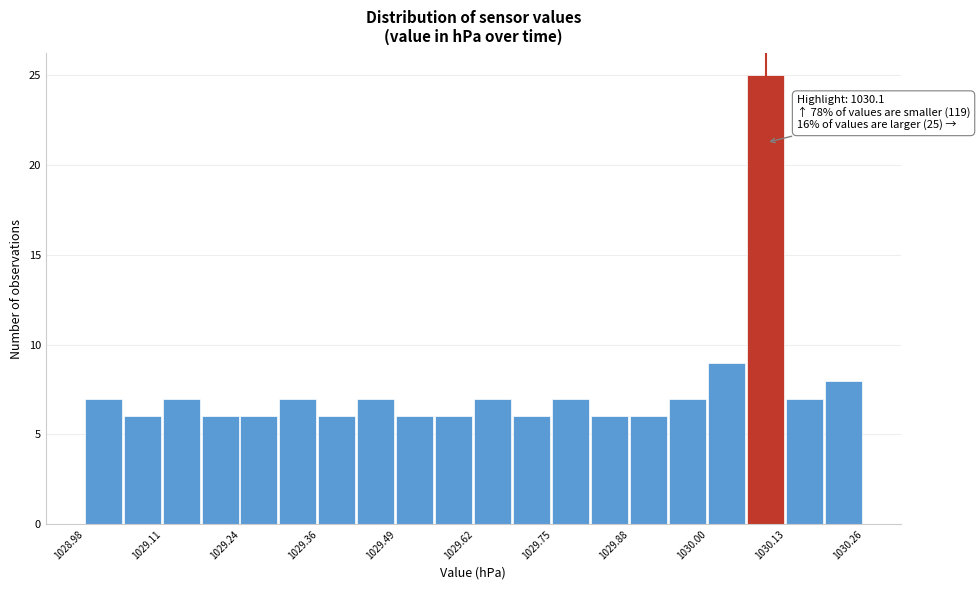

Read against the x-axis, roughly where is the centre of the tallest bar?

1030.10